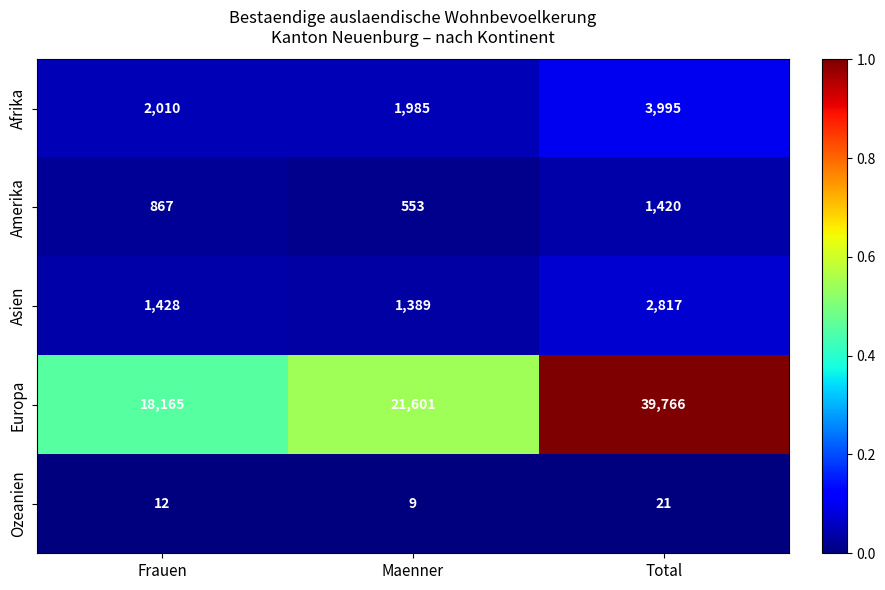

At which category is the sum across all series the highest?

Total